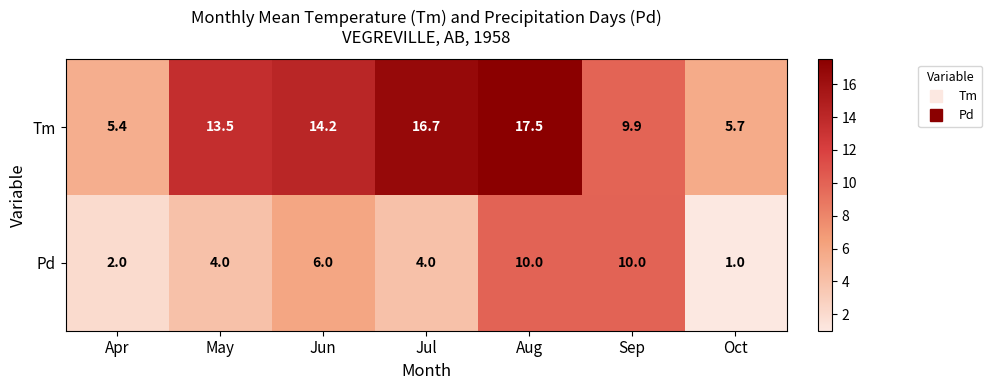

At how many categories does at least one series exceed 16?

2